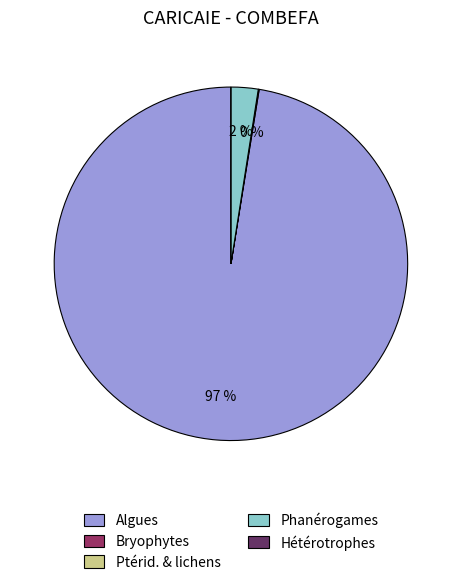

Is there a majority slice in this chart?

Yes